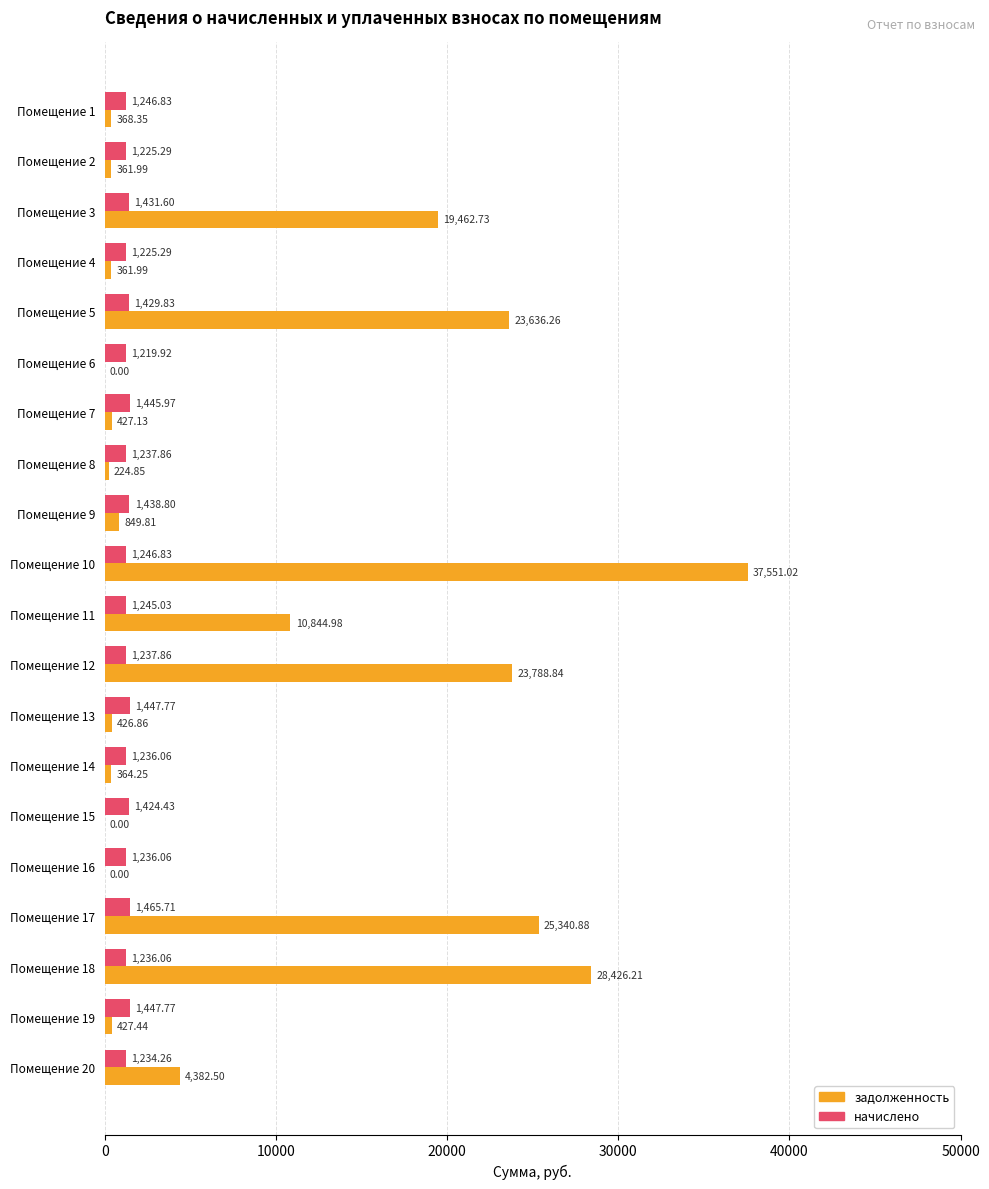

Which series has the largest total across all categories?

задолженность